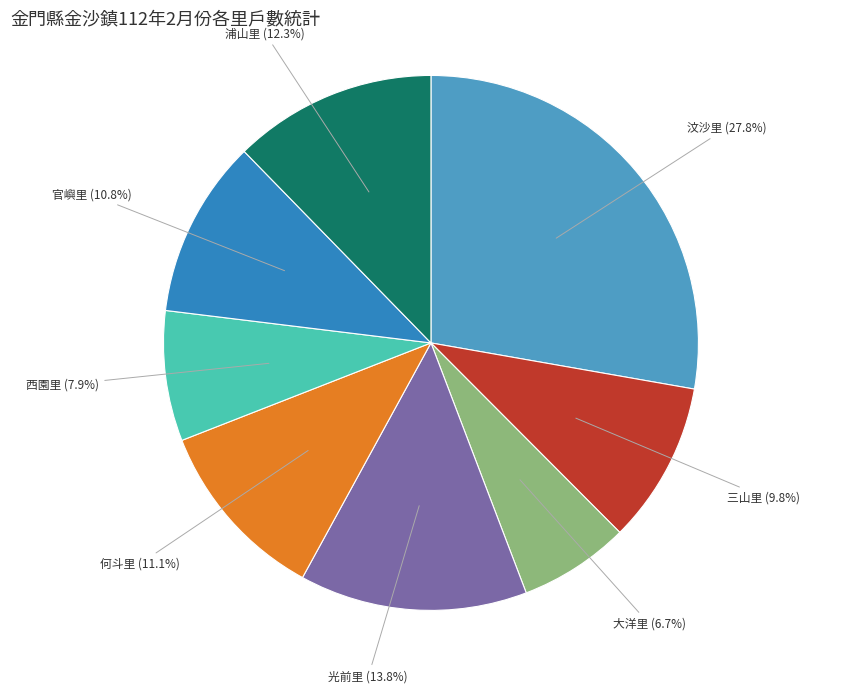

To the nearest percent, what percentage of the pie is 何斗里?

11%